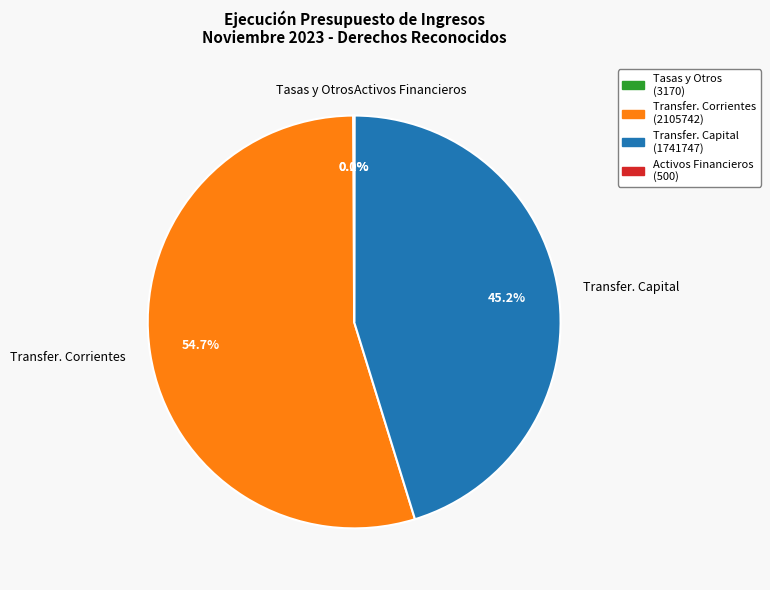

To the nearest percent, what is the average slice percentage?

25%